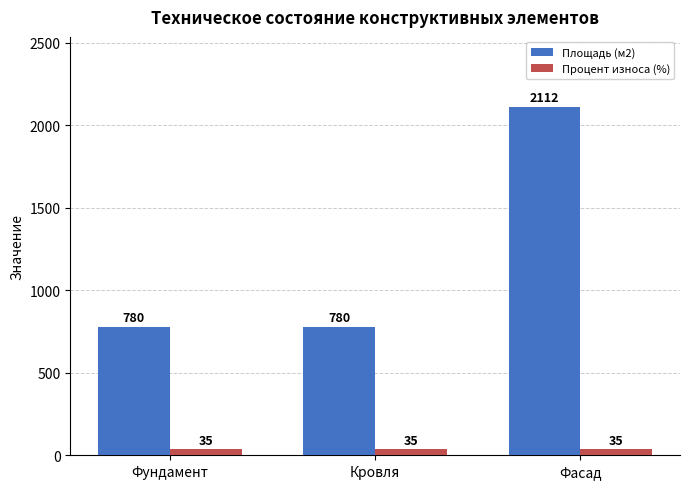

Is it true that Процент износа (%) equals 35 at Фасад?

True